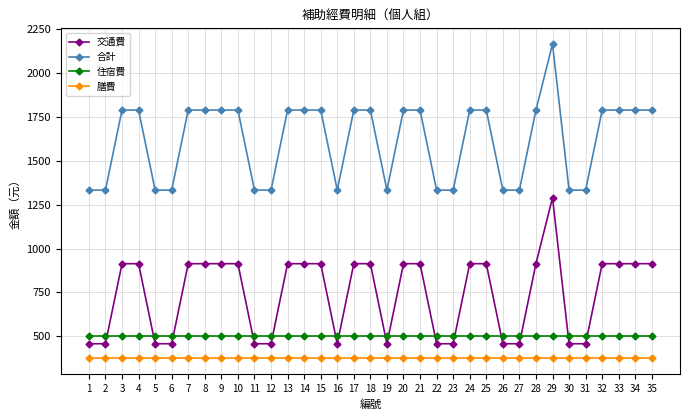

What is the spread (max minus min) of values at 24?

1414